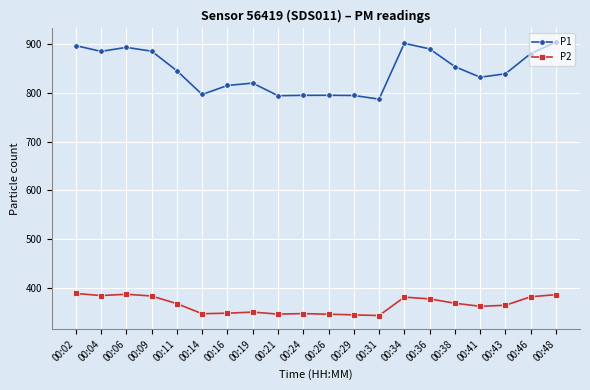

At which label does P1 reach its minimum?

00:31